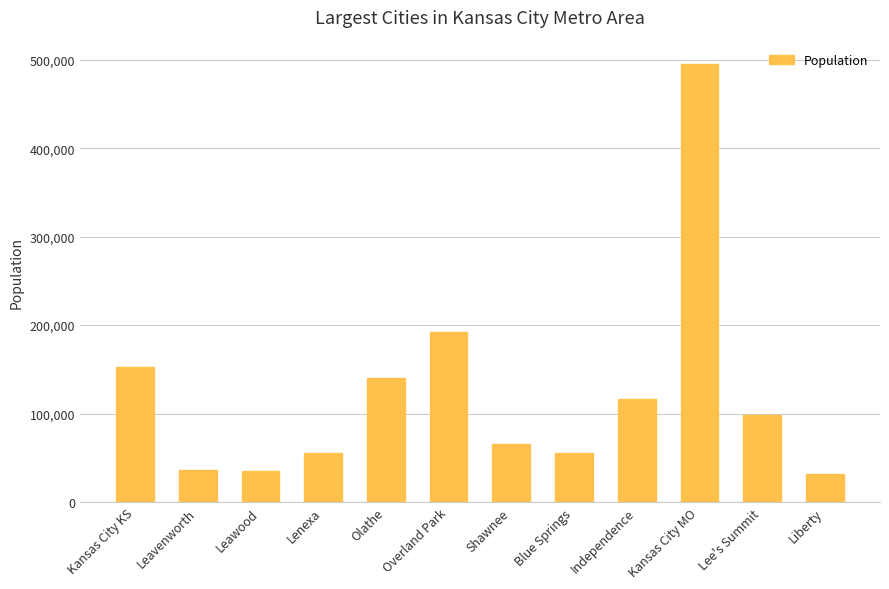

What is the greatest value displayed?

494918